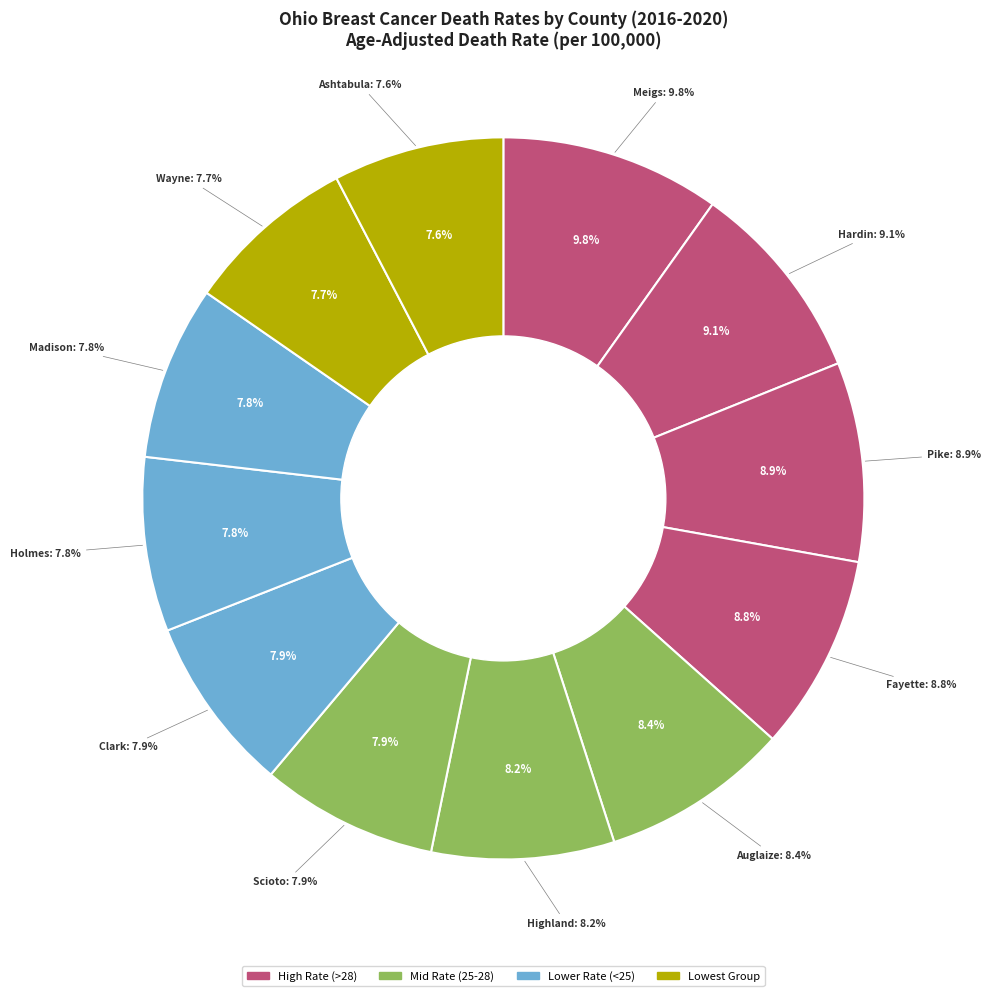

True or false: Hardin County accounts for 1% of the total.

False